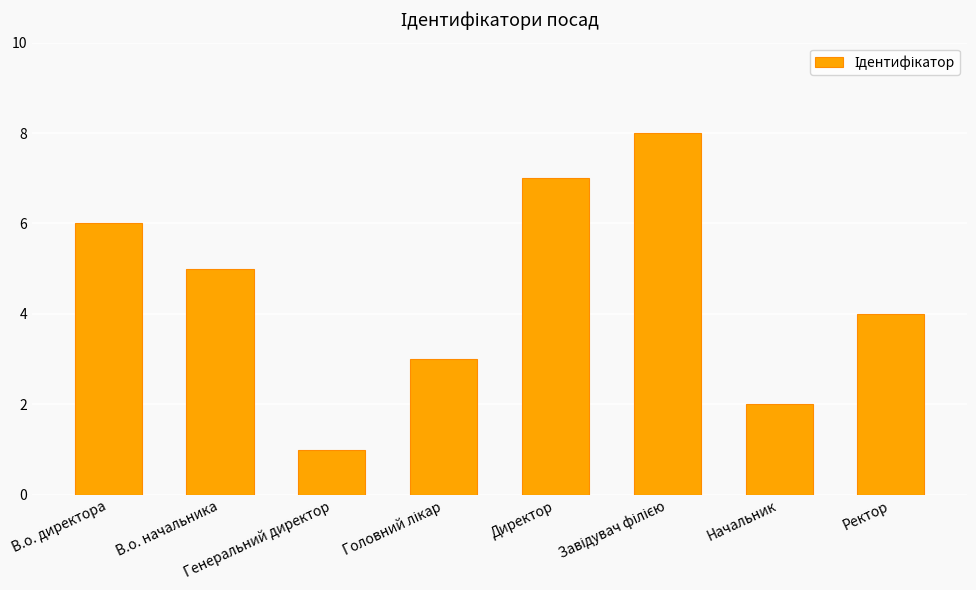

What is the difference between the values at В.о. начальника and Генеральний директор?

4